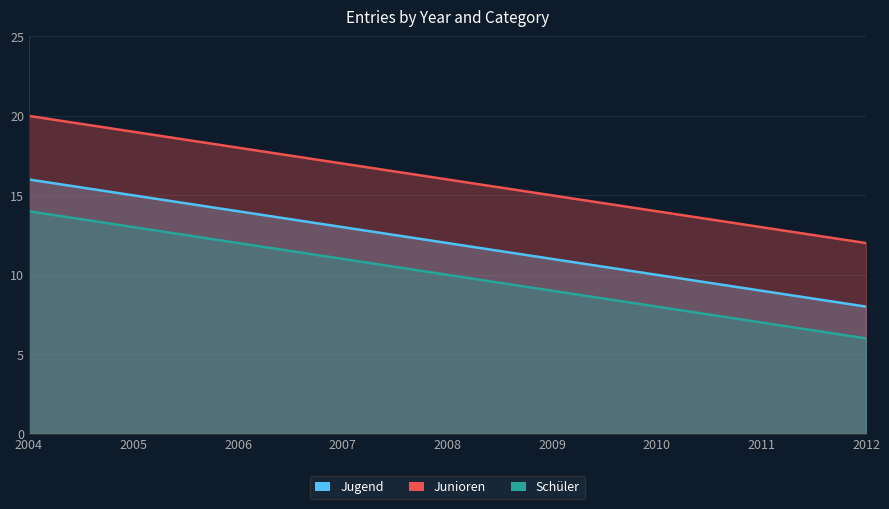

True or false: Schüler and Junioren intersect in this chart.

False